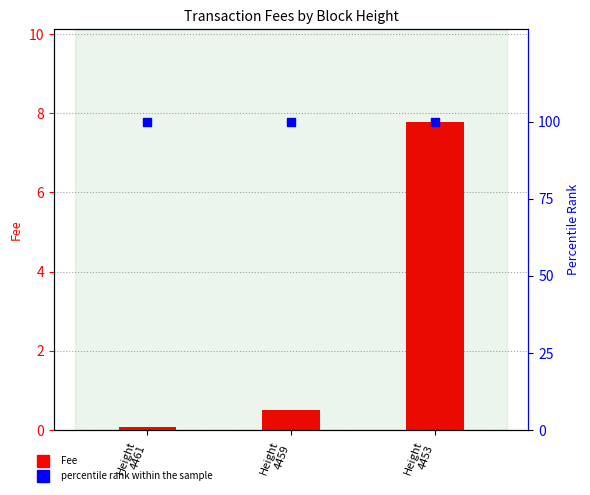

Is the value of Fee at Height
4461 greater than the value of percentile rank within the sample at Height
4459?

No